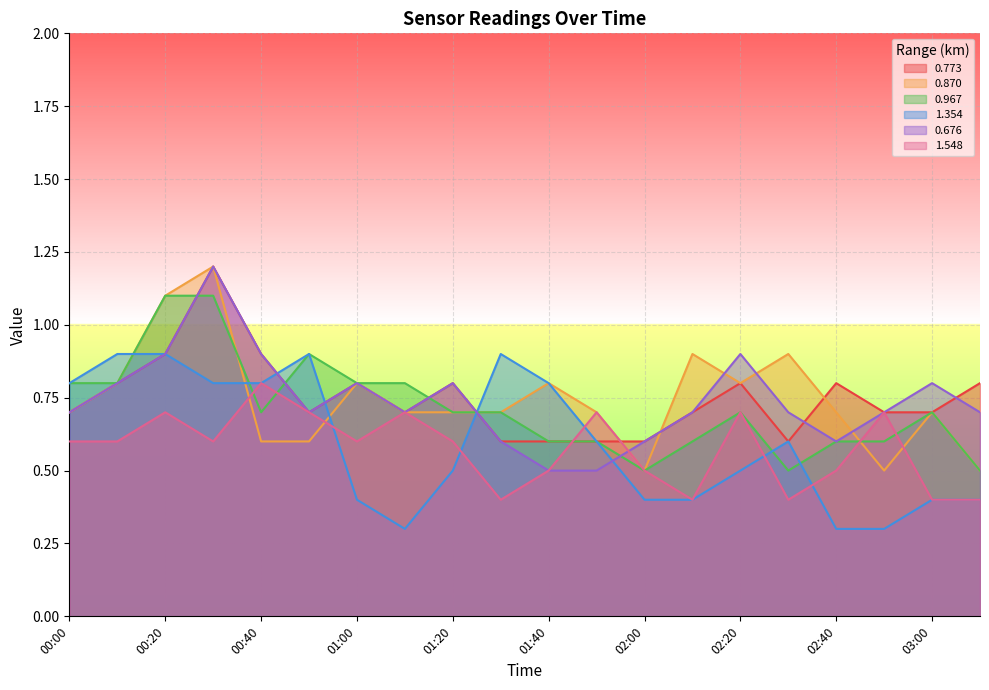

Is it true that 1.354 equals 0.5 at 01:20?

True